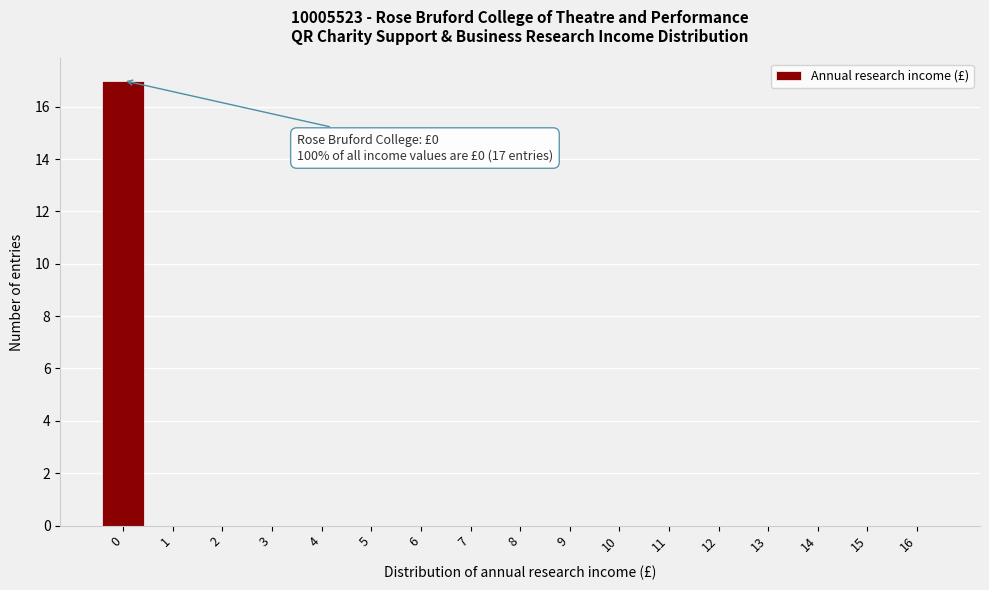

Reading right to left, what are all the values shown in this chart?

16=0	15=0	14=0	13=0	12=0	11=0	10=0	9=0	8=0	7=0	6=0	5=0	4=0	3=0	2=0	1=0	0=17